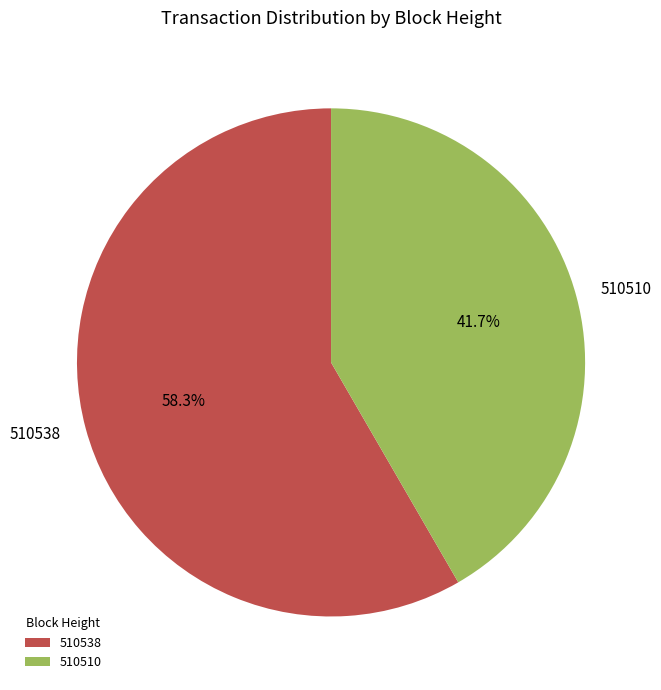

Count the number of slices in the pie.

2